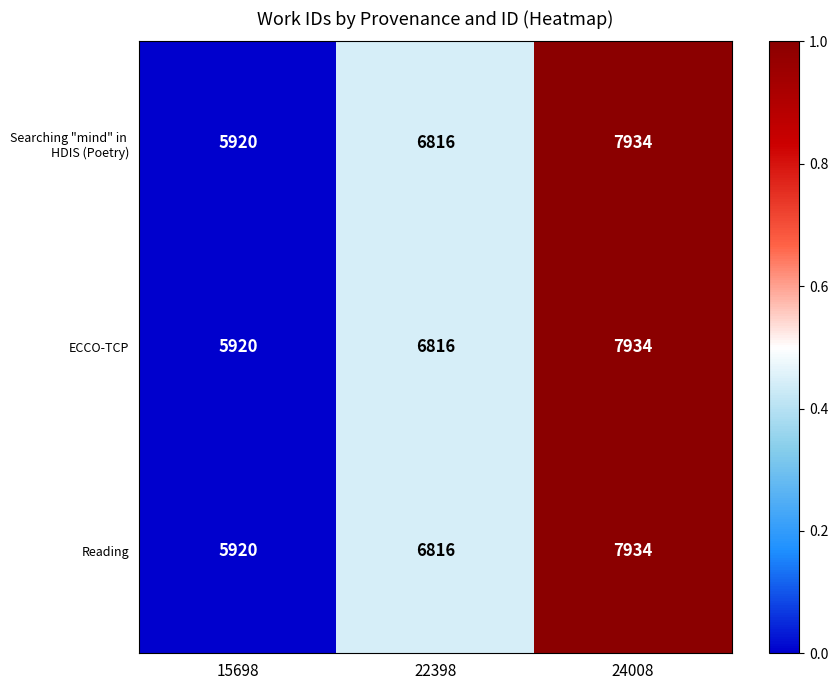

Count the Reading values in the range 5920 to 7934.

3